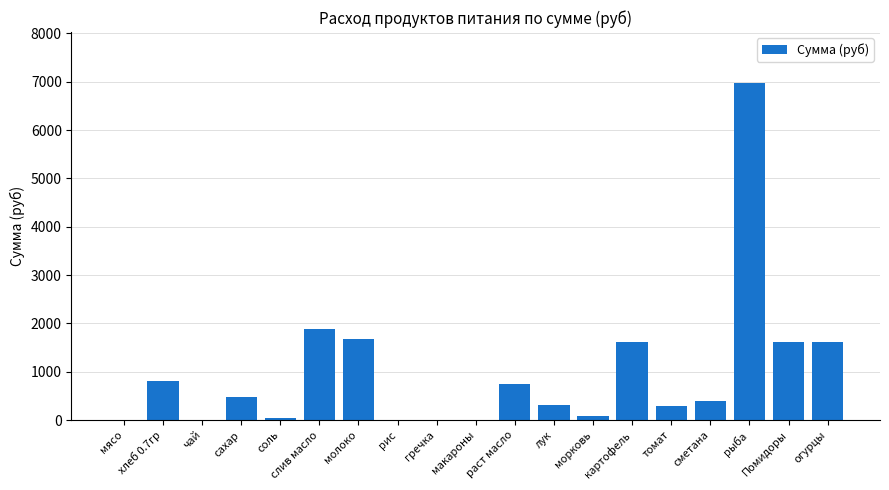

How many series are shown in this chart?

1